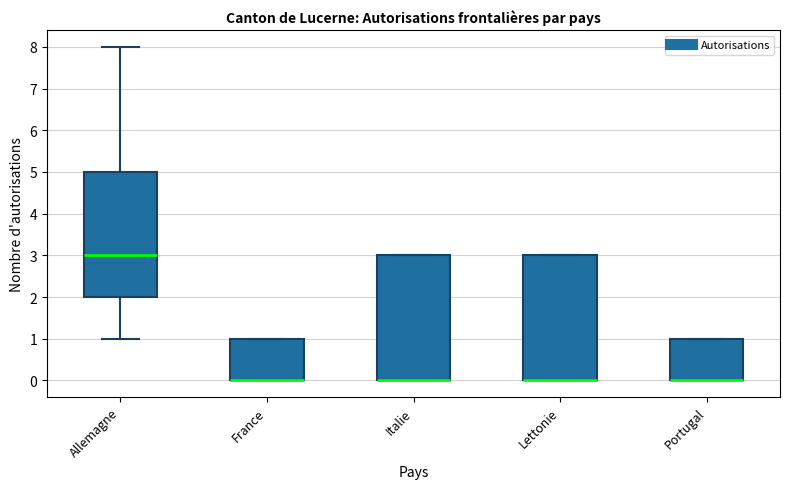

Reading left to right, read every box against the y-axis: the position of its median line, the range the box covers, and the ends of its whiskers. The values are not printed on the chart, so give them approximately, as read against the axis.

Allemagne: median 3, box 2 to 5, whiskers 1 to 8
France: median 0 (drawn on the box's lower edge), box 0 to 1, whiskers 0 to 1
Italie: median 0 (drawn on the box's lower edge), box 0 to 3, whiskers 0 to 3
Lettonie: median 0 (drawn on the box's lower edge), box 0 to 3, whiskers 0 to 3
Portugal: median 0 (drawn on the box's lower edge), box 0 to 1, whiskers 0 to 1